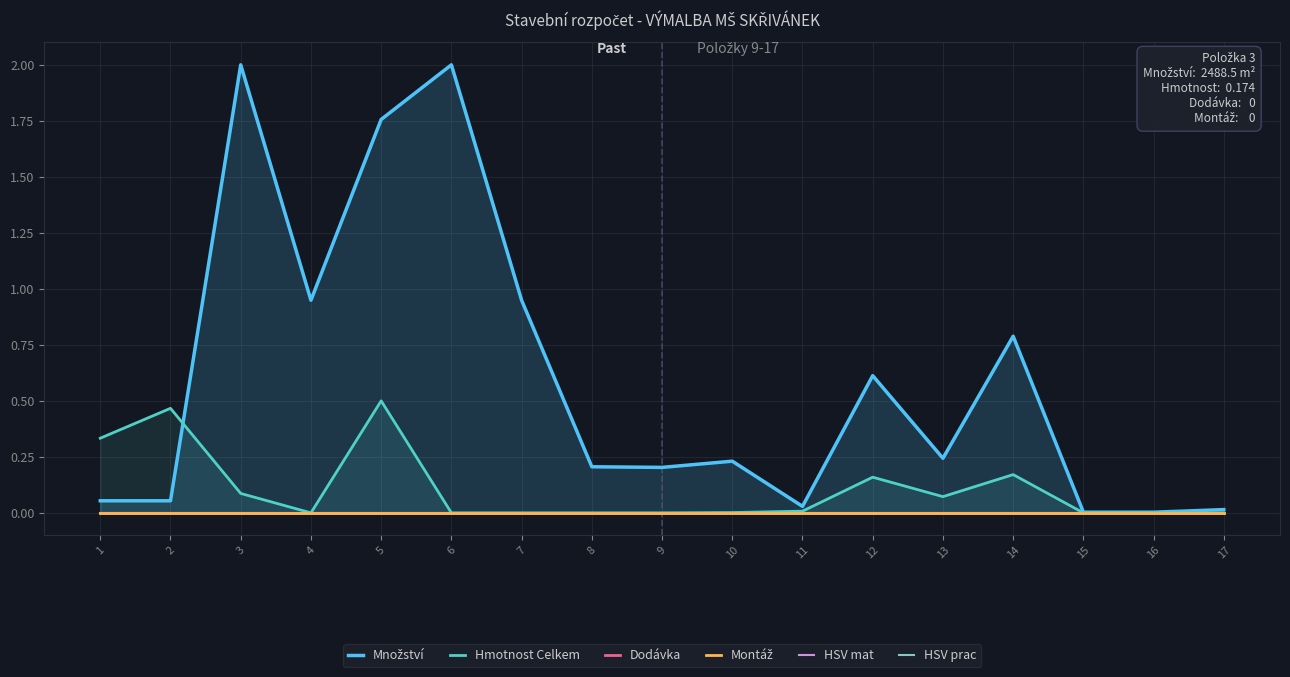

Which category has the highest value across all series?

3